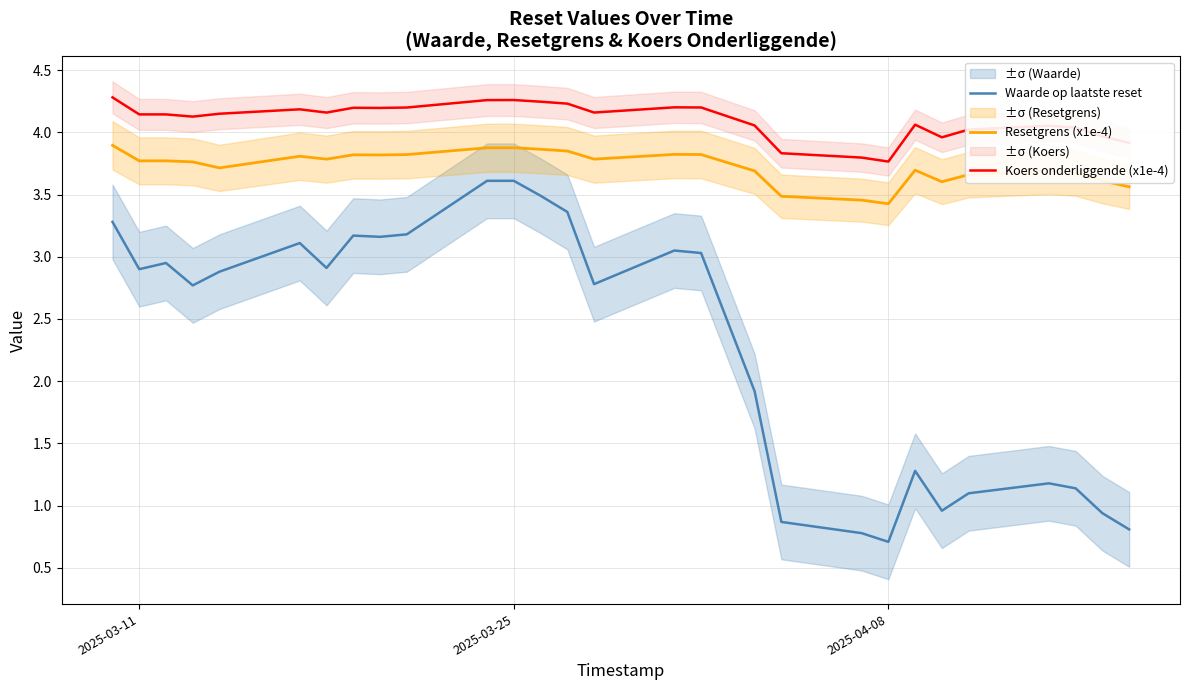

What is the average value of the Koers onderliggende (x1e-4) series?

4.1